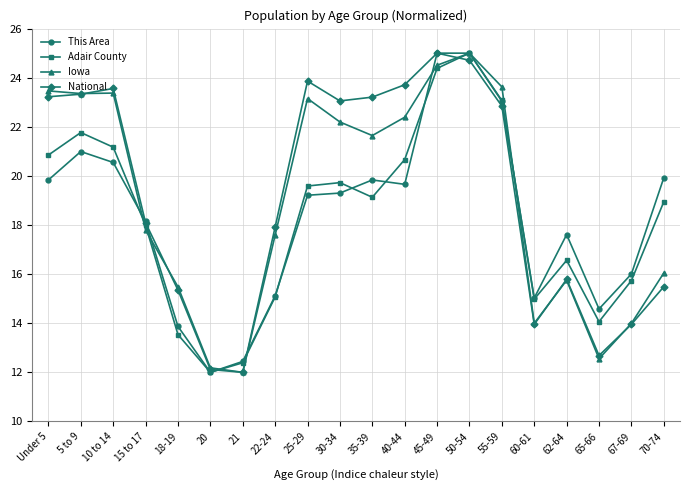

What is the difference between the highest and lowest values at 65-66?

2.0